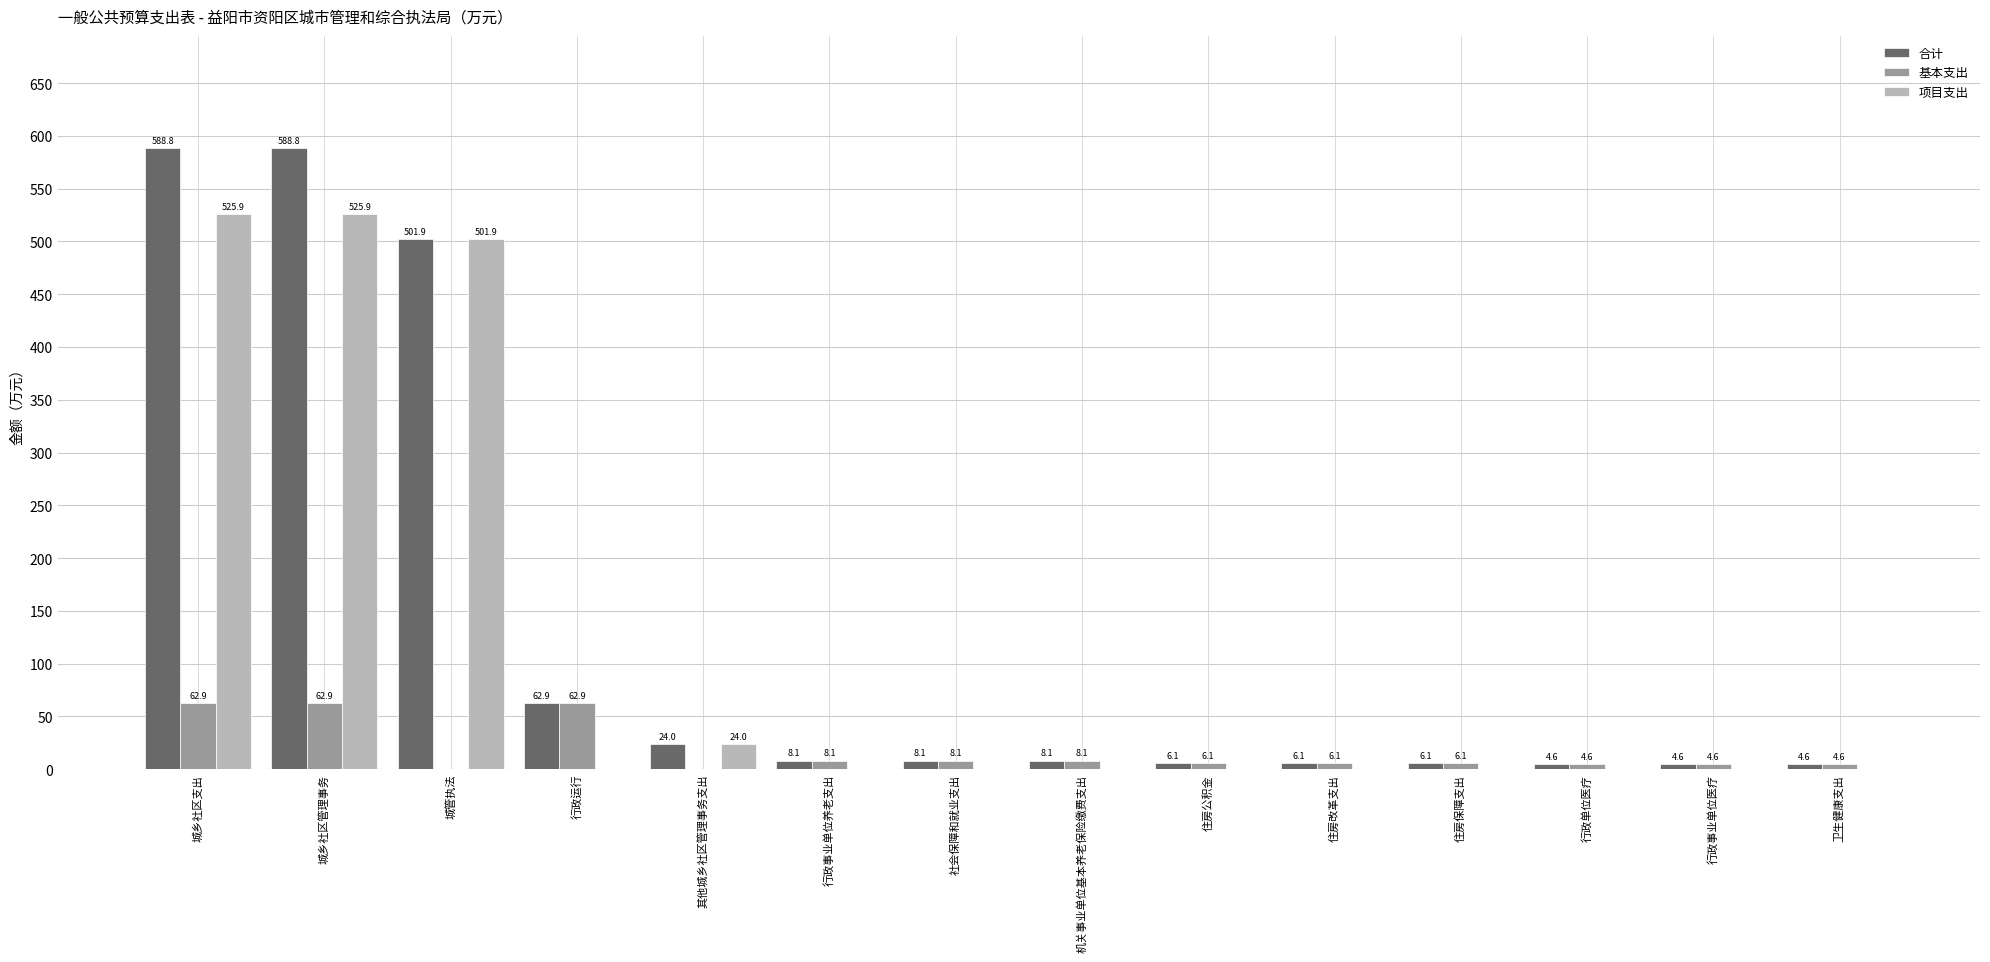

What is the sum of the 基本支出 values at 行政事业单位养老支出 and 机关事业单位基本养老保险缴费支出?

16.3